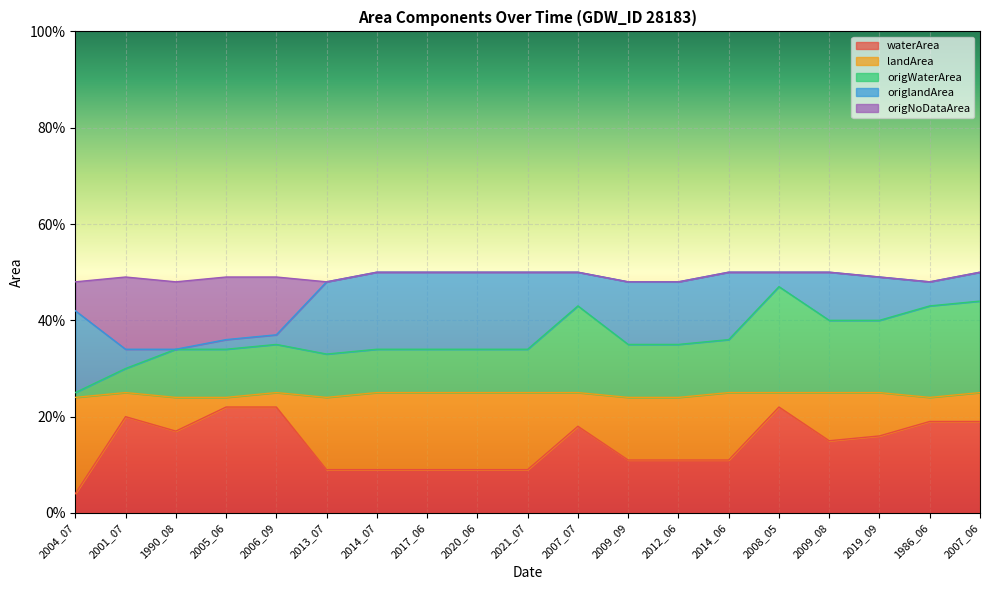

At how many categories does at least one series exceed 0?

19